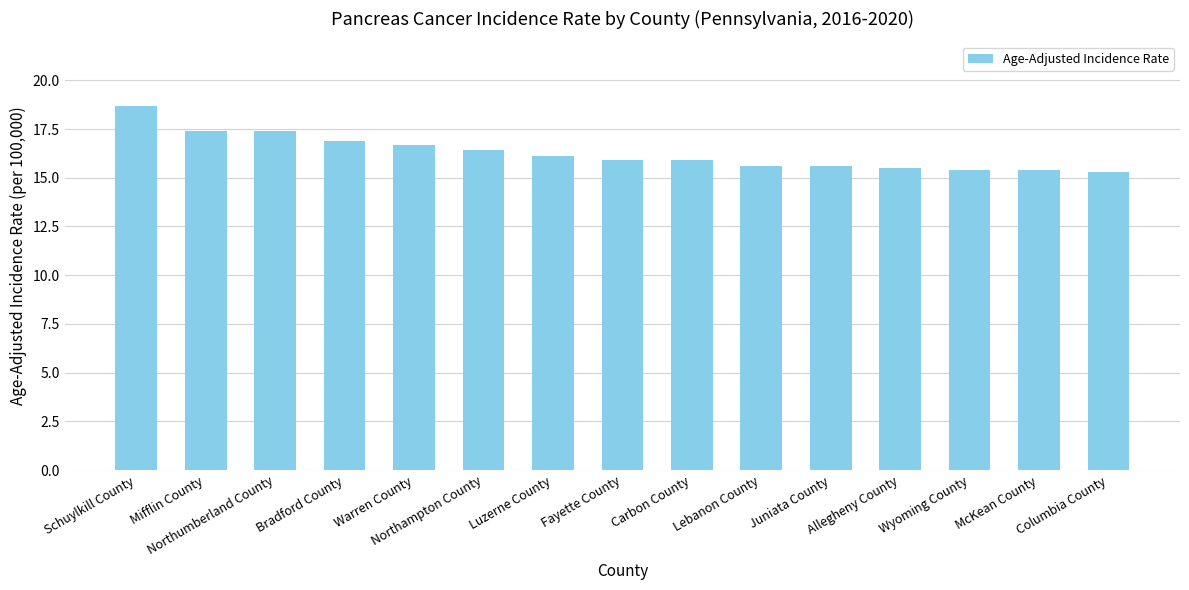

What is the ratio of the value at McKean County to the value at Juniata County?

1.0